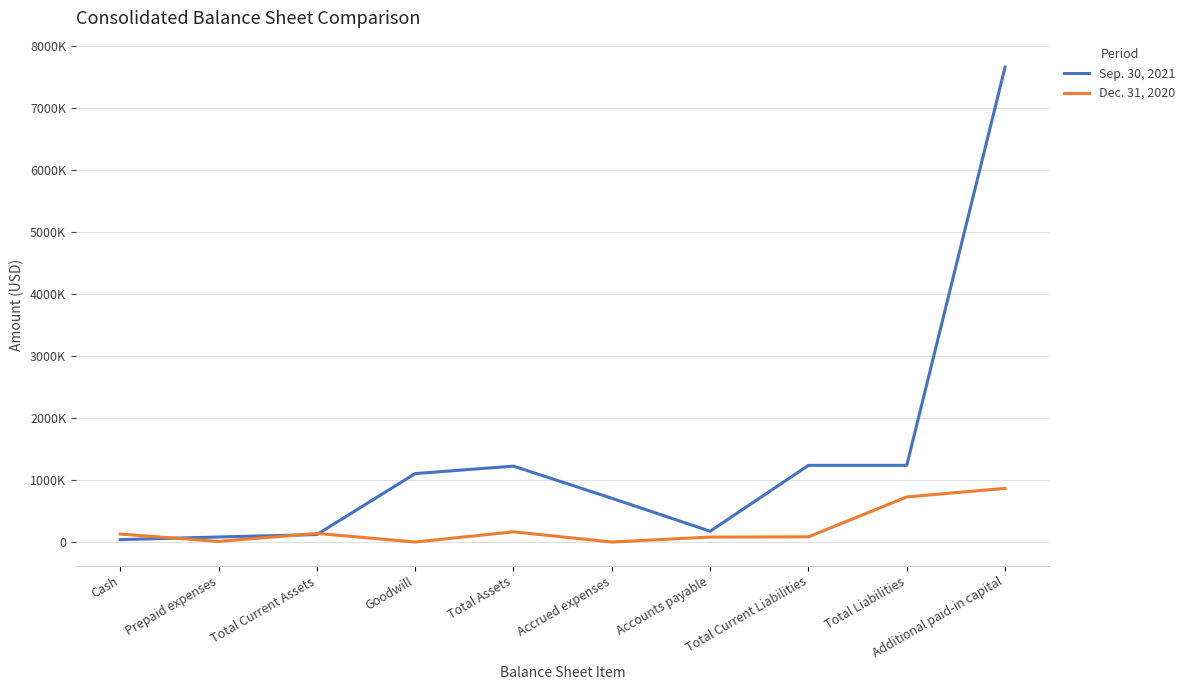

Rank the series at Accounts payable from lowest to highest value.

Dec. 31, 2020, Sep. 30, 2021